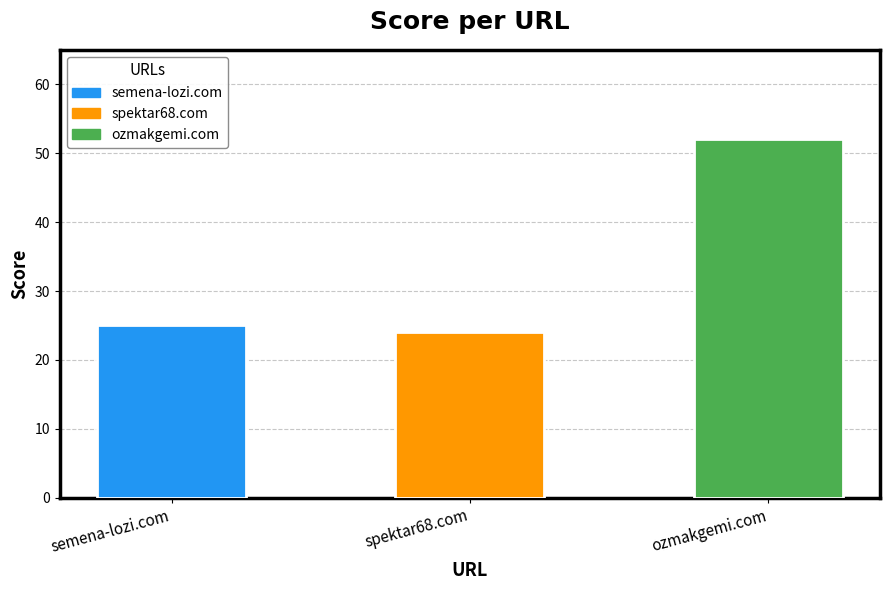

What is the difference between the maximum and second lowest values?

27